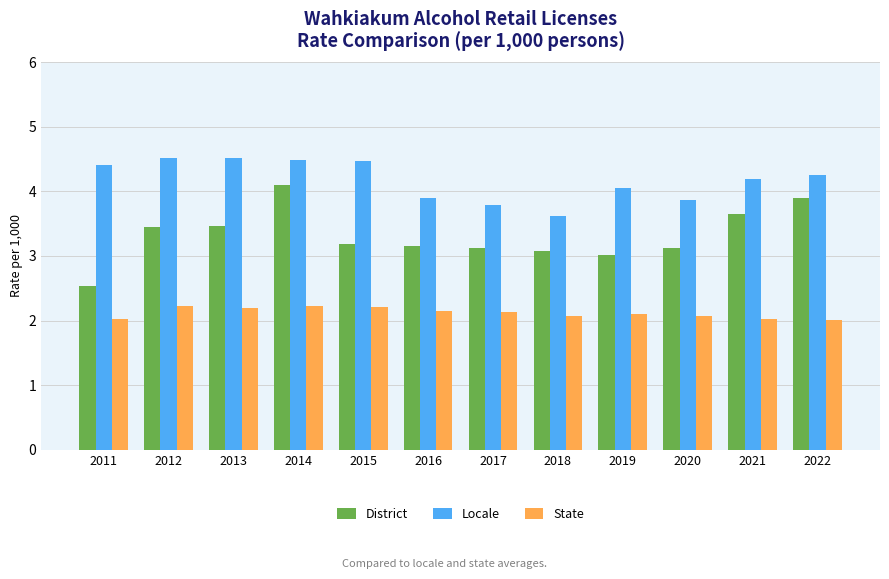

How many distinct data groups are displayed?

3